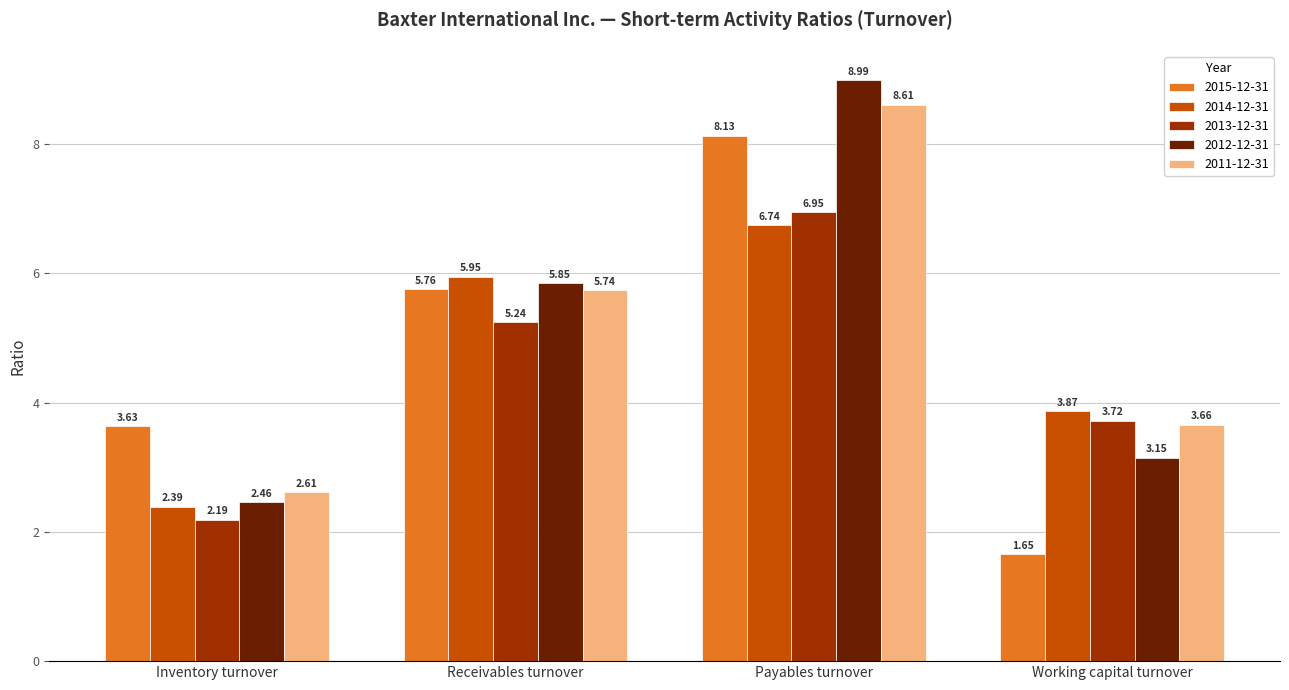

How many groups of bars are there?

4